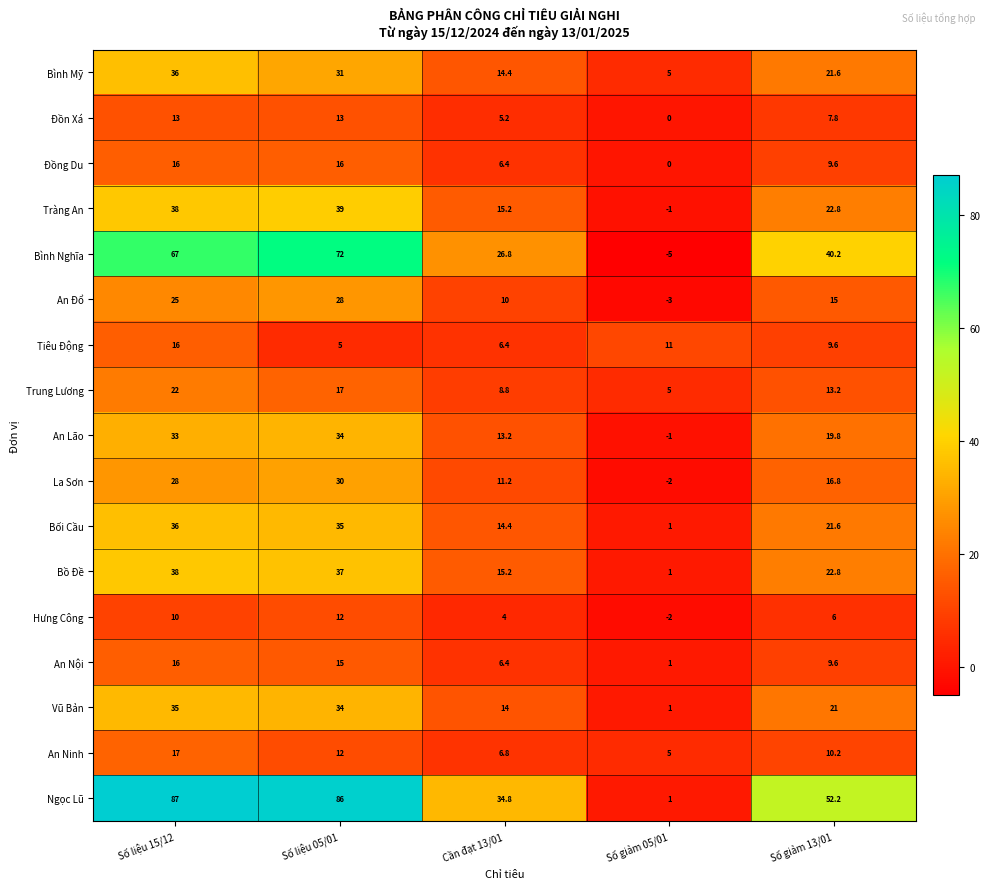

What is the difference between the maximum and second lowest values in the Tràng An series?

23.8